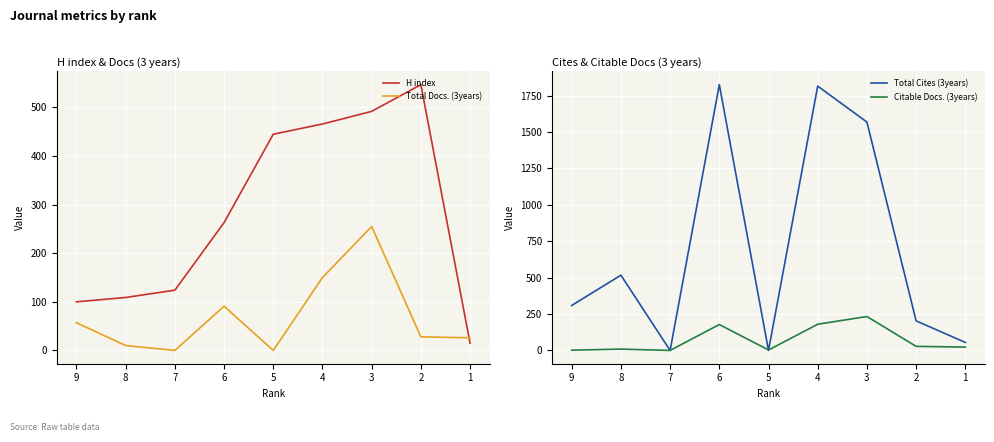

What is the difference between the H index values at 6 and 9?

163